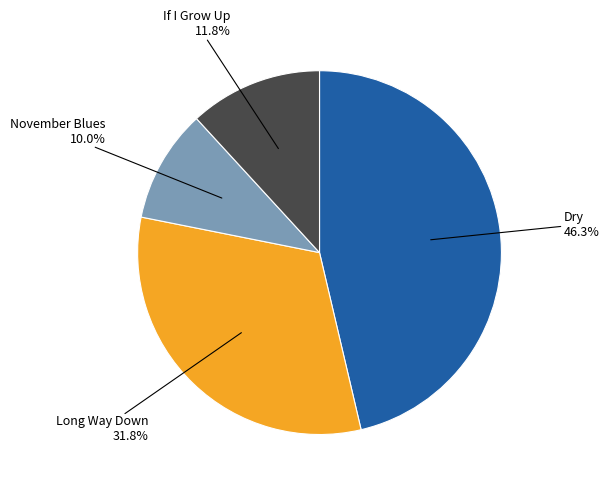

To the nearest percent, what is the difference between the largest and smallest slice percentages?

36%